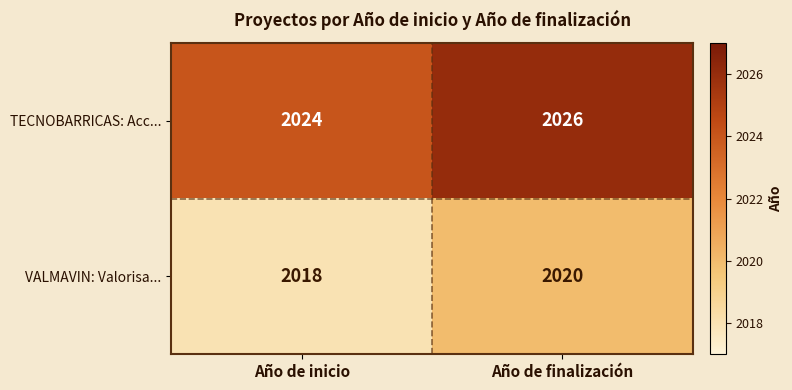

At which label is VALMAVIN: Valorisa... closest to 2019?

Año de inicio